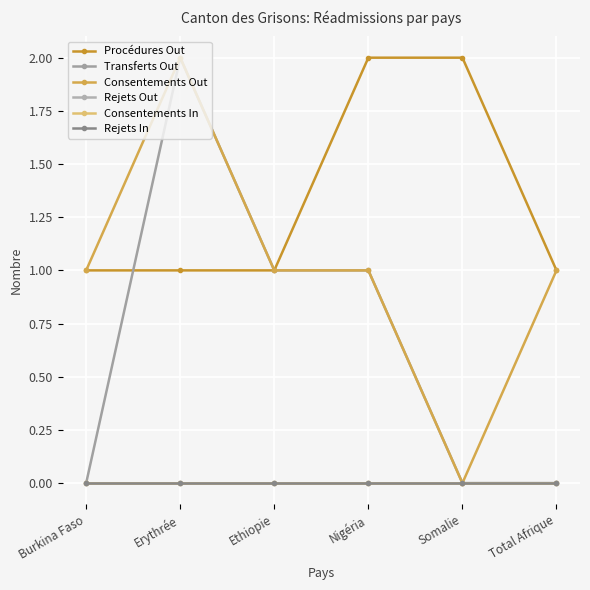

Does the chart have visible grid lines?

Yes